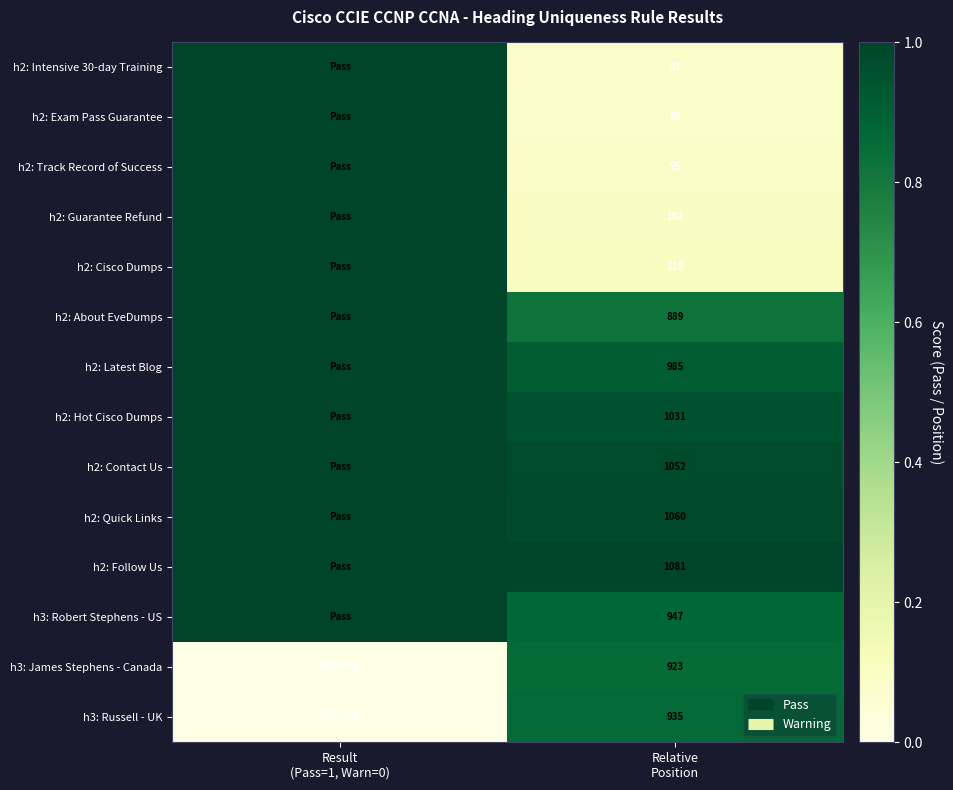

At which category does the chart reach its minimum across all series?

Result
(Pass=1, Warn=0)